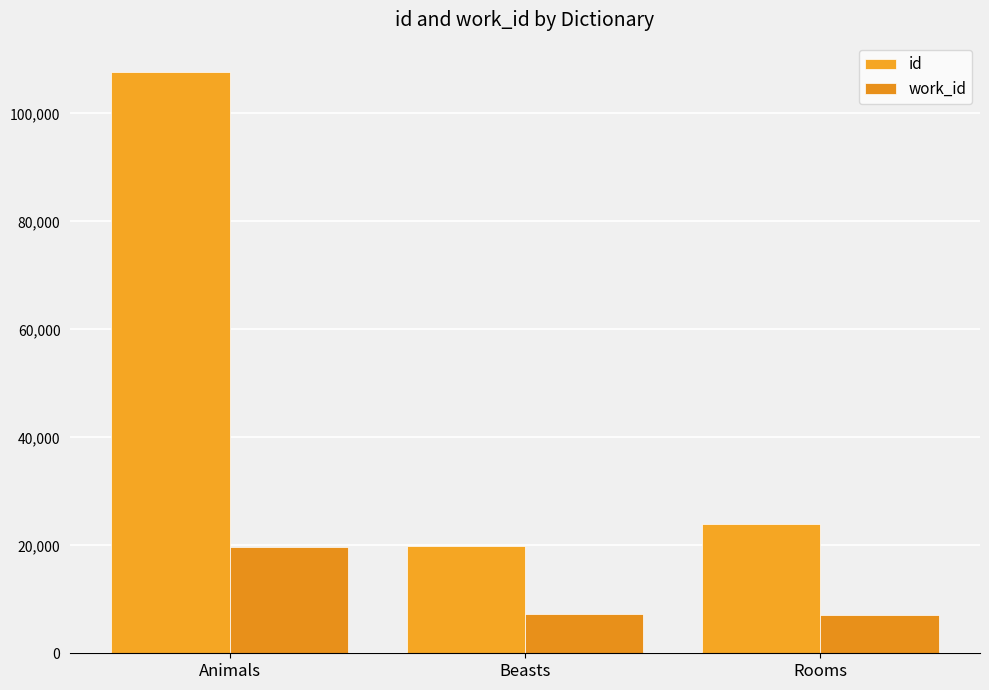

How many series are shown in this chart?

2